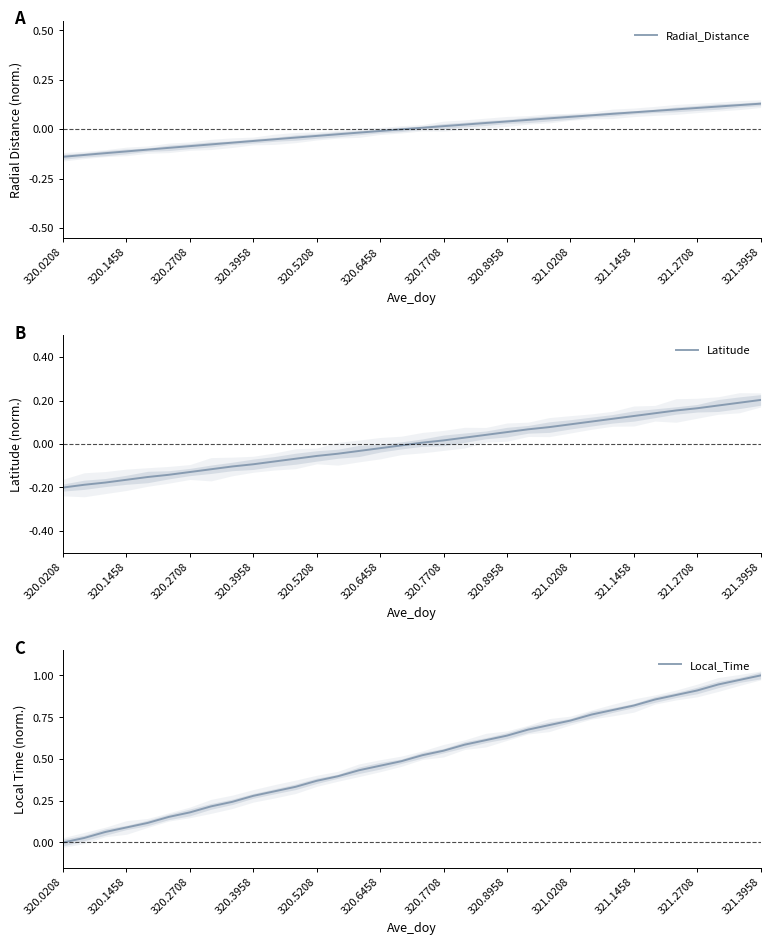

True or false: Latitude has a value of -0.1 at 320.3958.

True